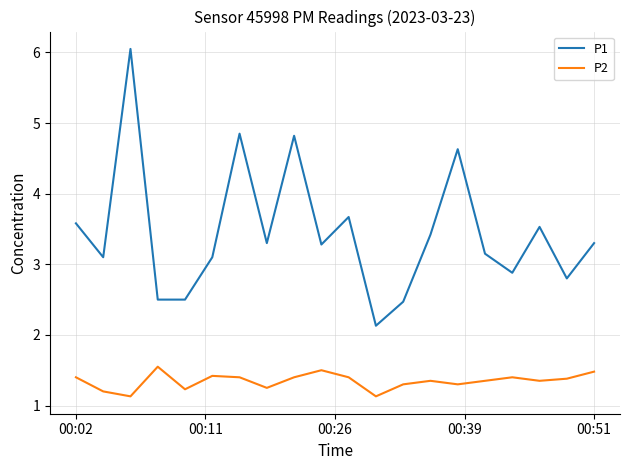

What is the difference between the maximum and minimum values in the P2 series?

0.4